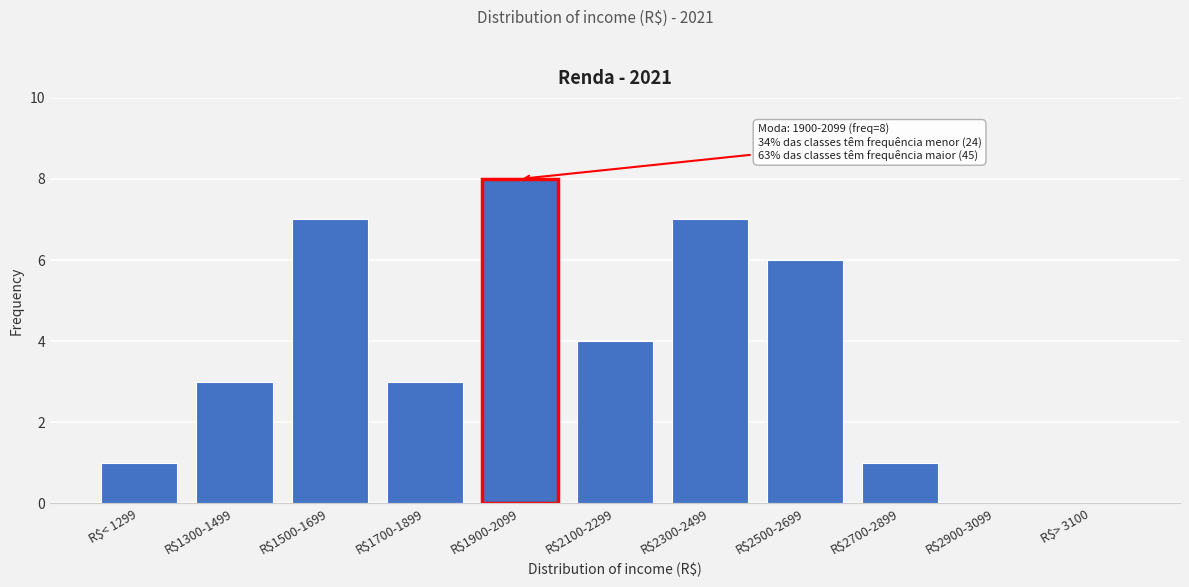

What is the maximum value shown in the chart?

8